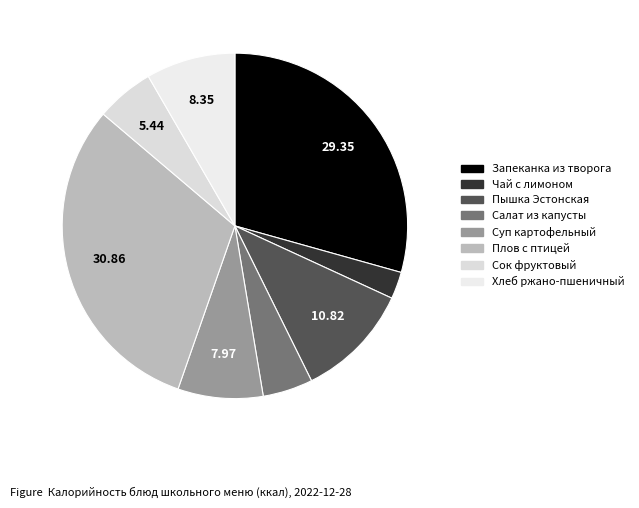

The Плов с птицей slice represents 45% of the pie. True or false?

False